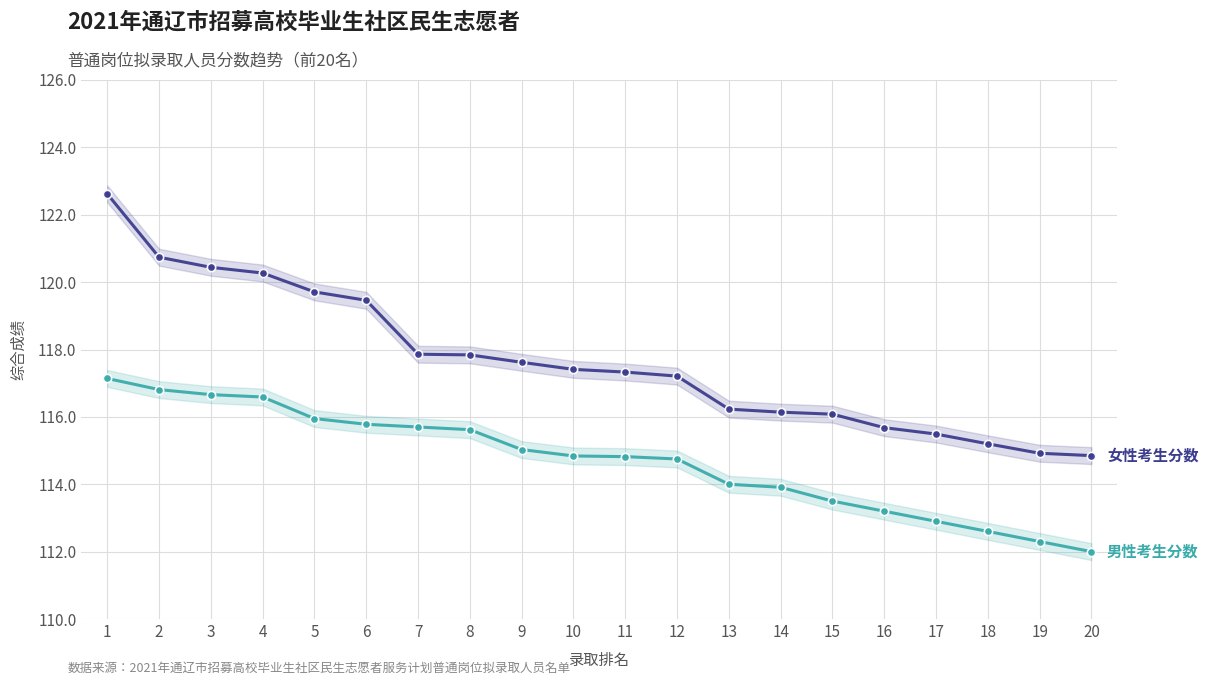

How many data points does each series have?

20